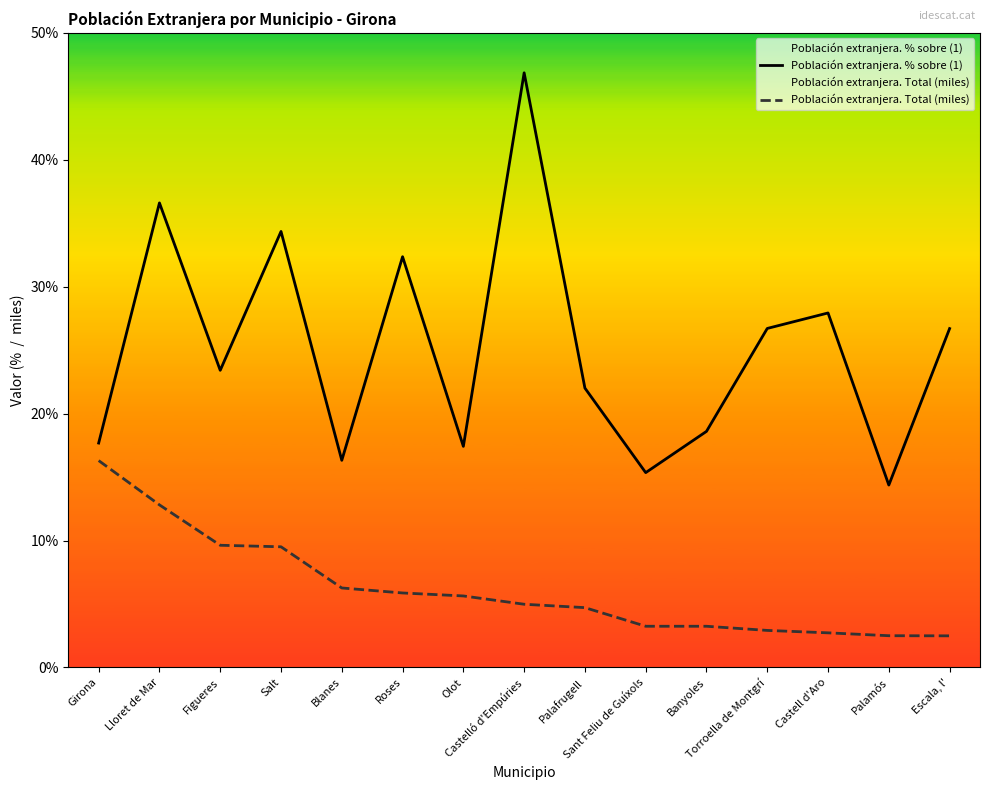

What is the approximate value of Población extranjera. % sobre (1) at Sant Feliu de Guíxols?

15.3